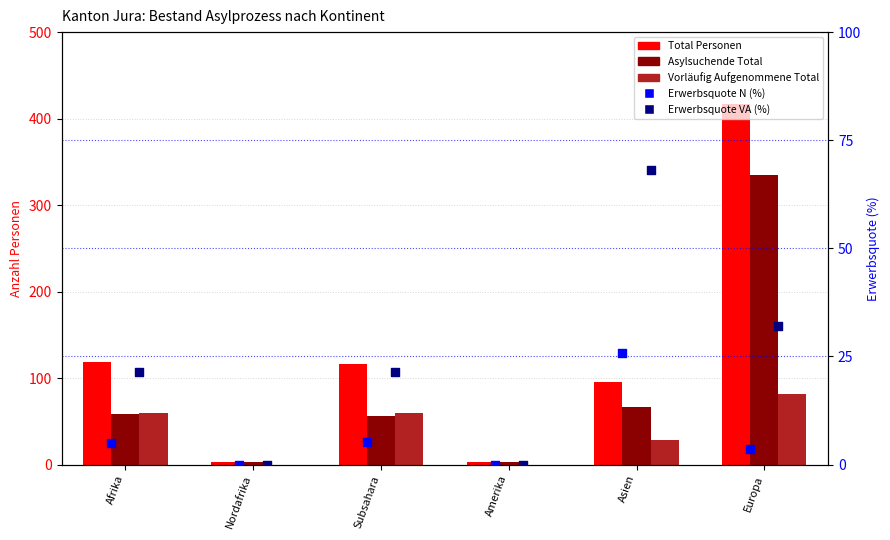

Which series reaches the maximum Y coordinate?

Total Personen